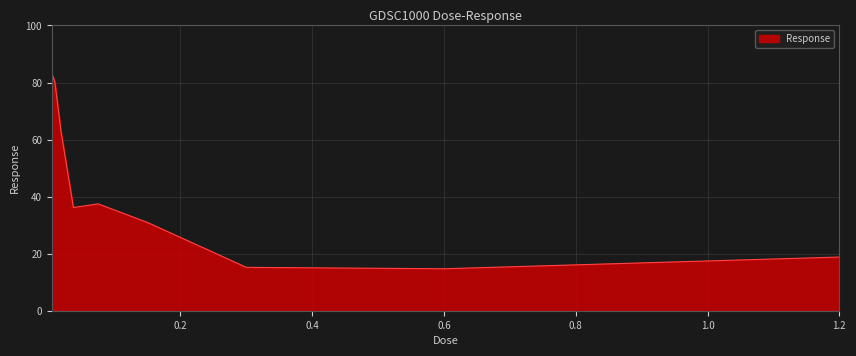

What is the difference between the maximum and second lowest values?

68.0